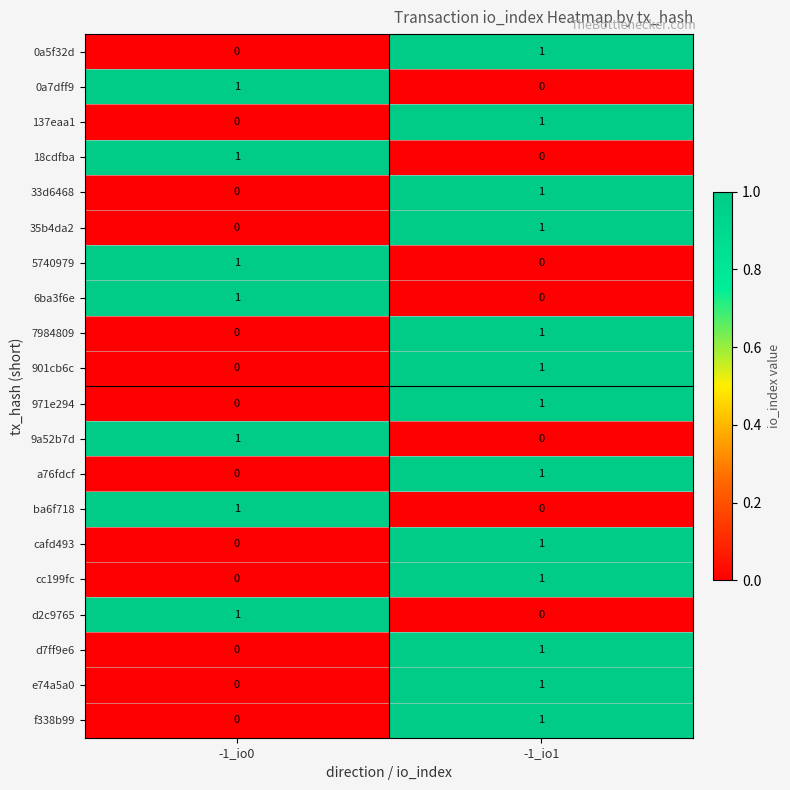

Which category has the highest value in the 18cdfba series?

-1_io0